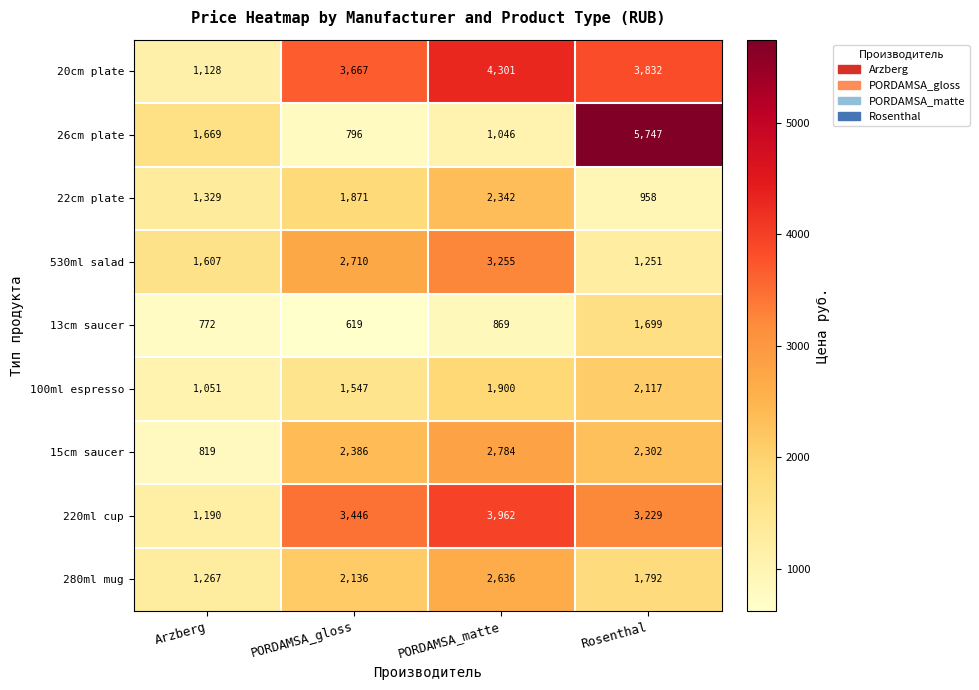

What is the sum of the 22cm plate values at PORDAMSA_gloss and Rosenthal?

2829